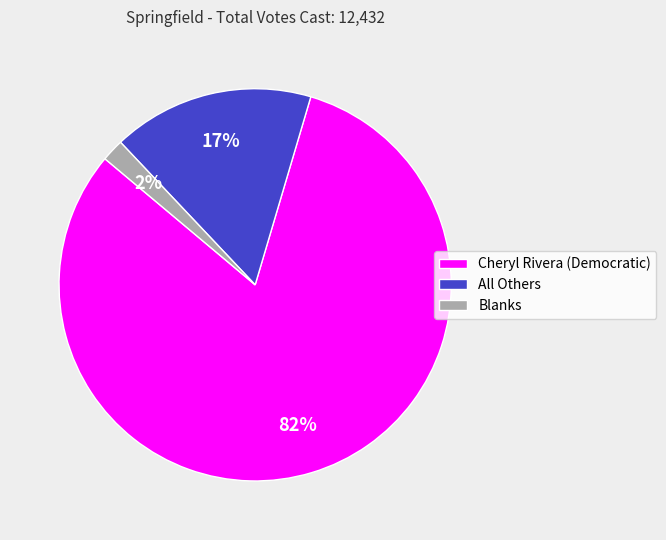

How many segments does this pie chart have?

3